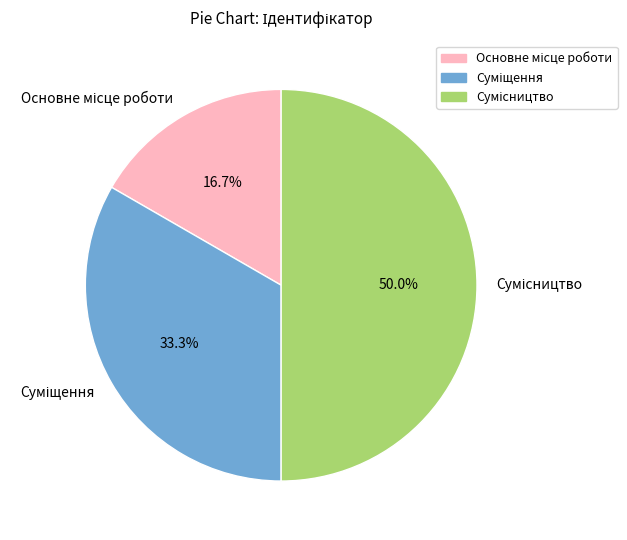

What is the total percentage of Основне місце роботи and Сумісництво?

66.7%